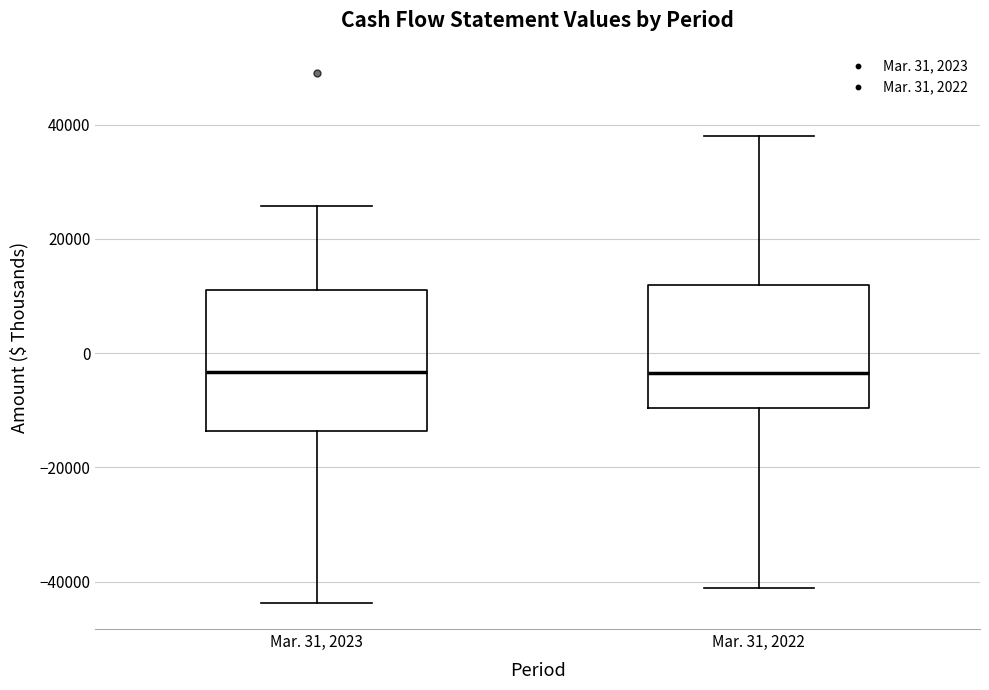

Where does the lower whisker of the box for Mar. 31, 2023 end on the y-axis? The values are not printed on the chart, so give them approximately, as read against the axis.

-44000